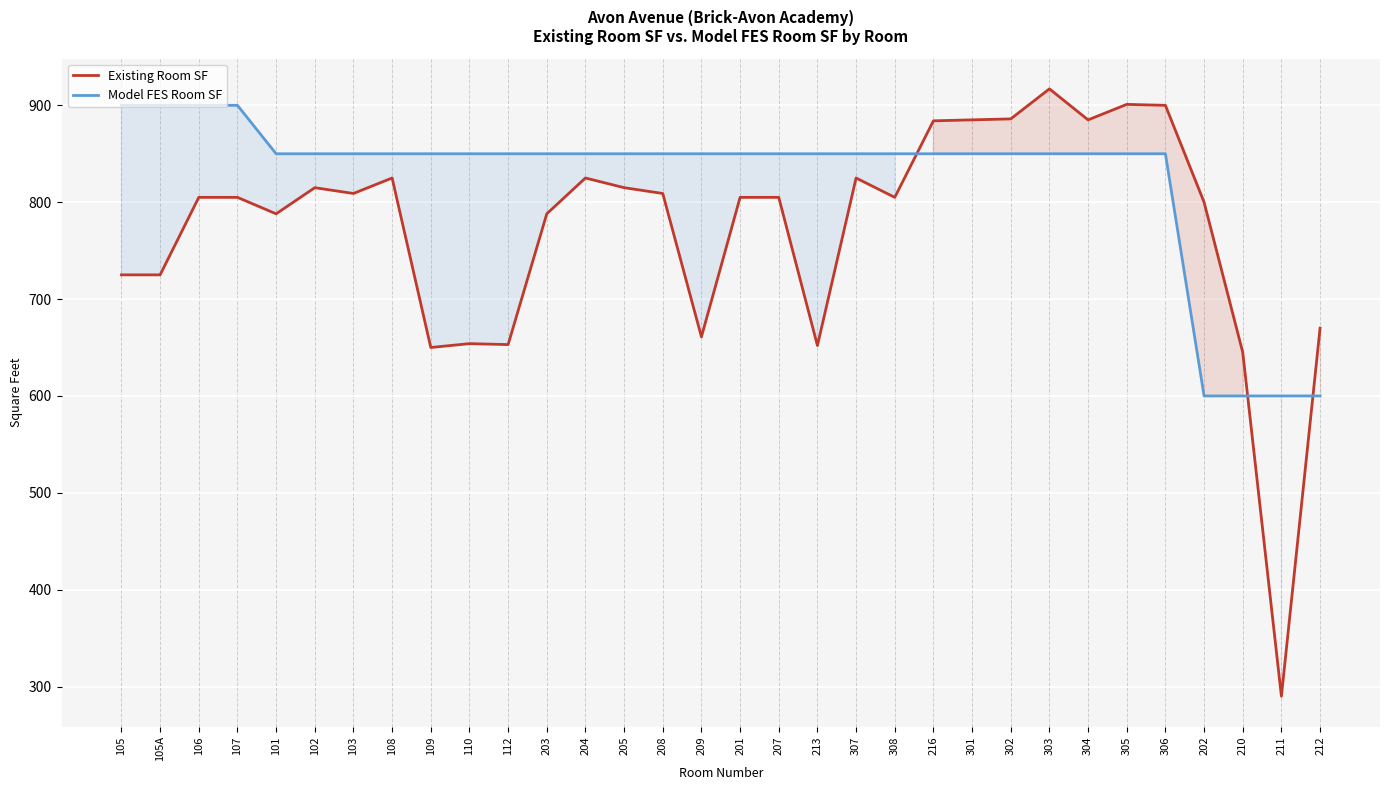

What is the label of the 21st point from the right?

203